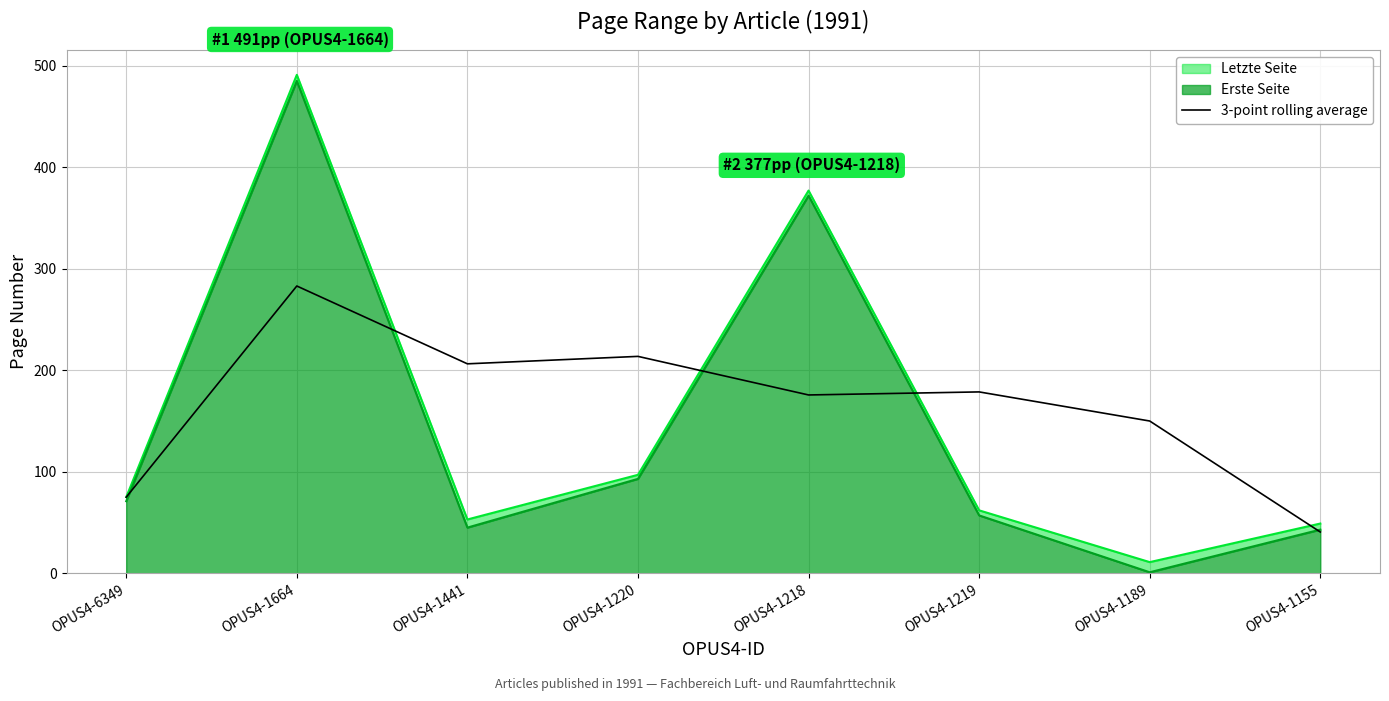

Which has a higher value, OPUS4-1441 or OPUS4-1220?

OPUS4-1220